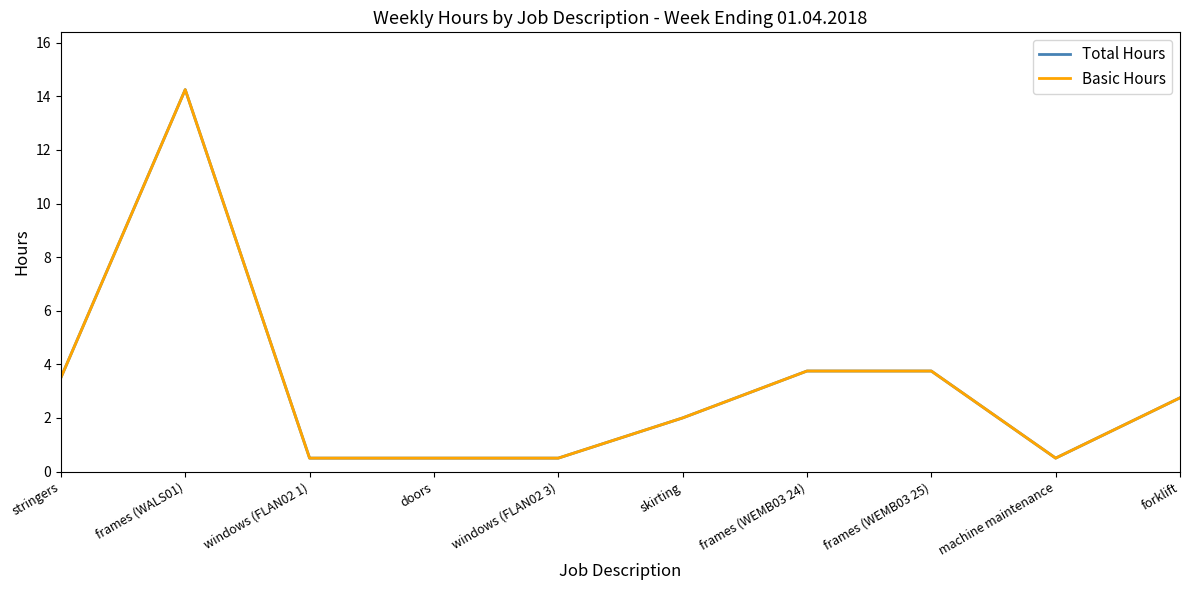

How many interior local valleys does the Basic Hours series have?

1